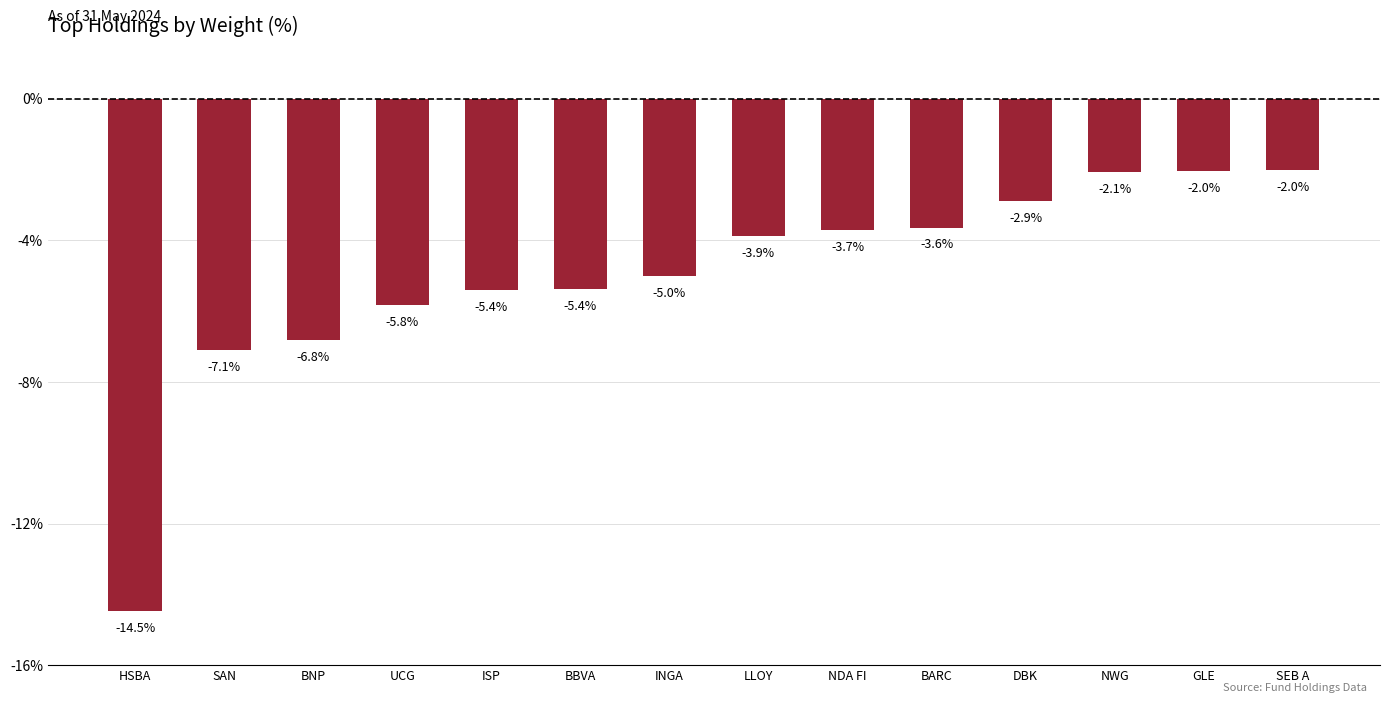

True or false: the data shows -1.0 at NDA FI.

False